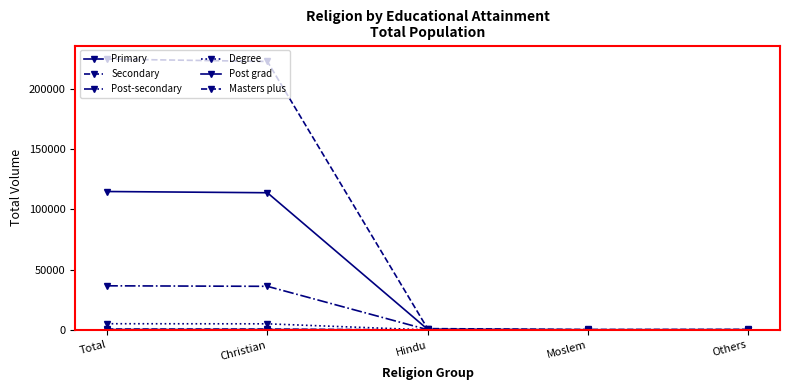

True or false: Masters plus and Post grad cross at least once.

False